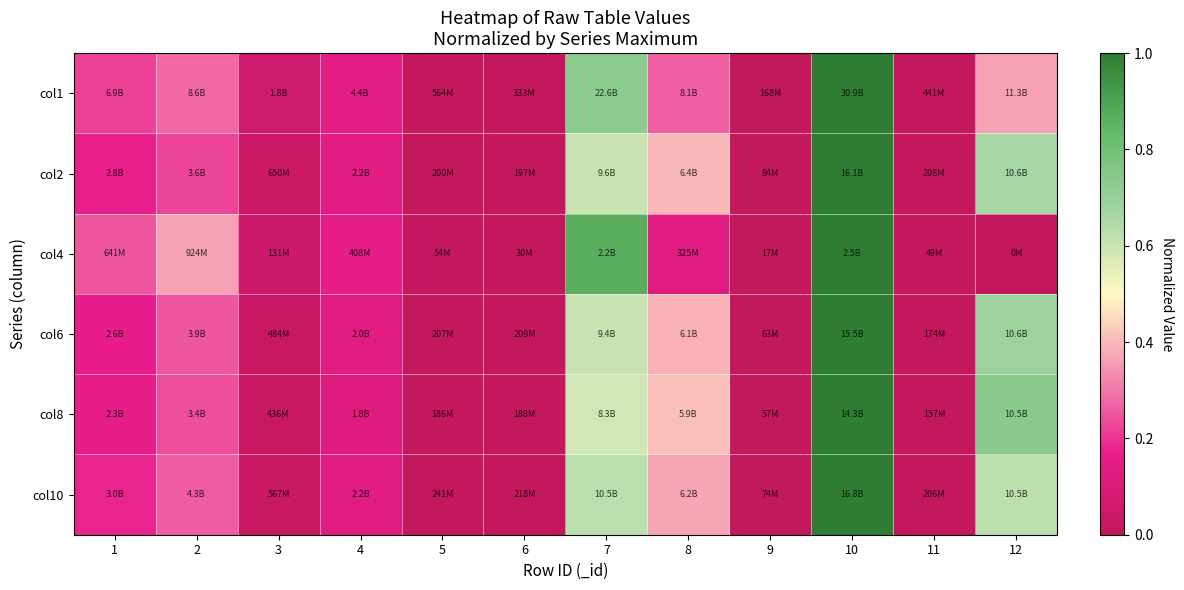

At 11, list the series in order from smallest to largest.

col8, col6, col10, col2, col1, col4